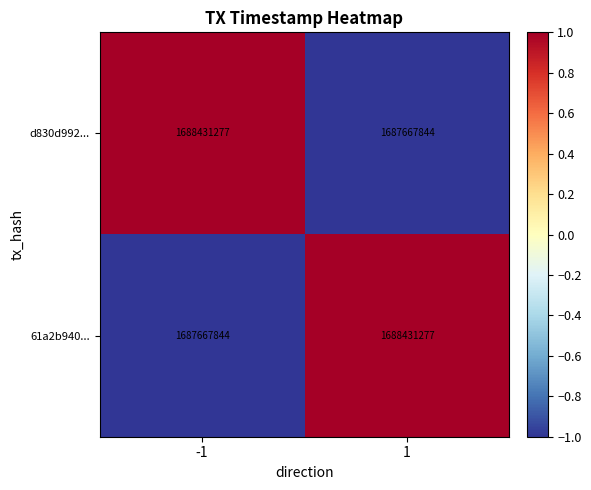

Rank the series at -1 from highest to lowest value.

d830d992..., 61a2b940...